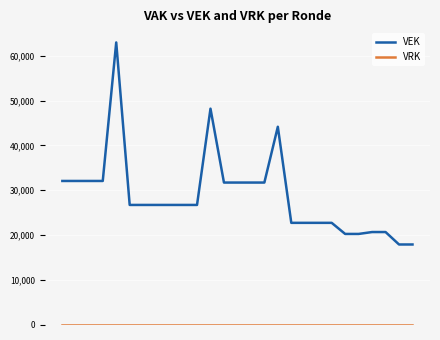

What is the greatest value displayed?

63014